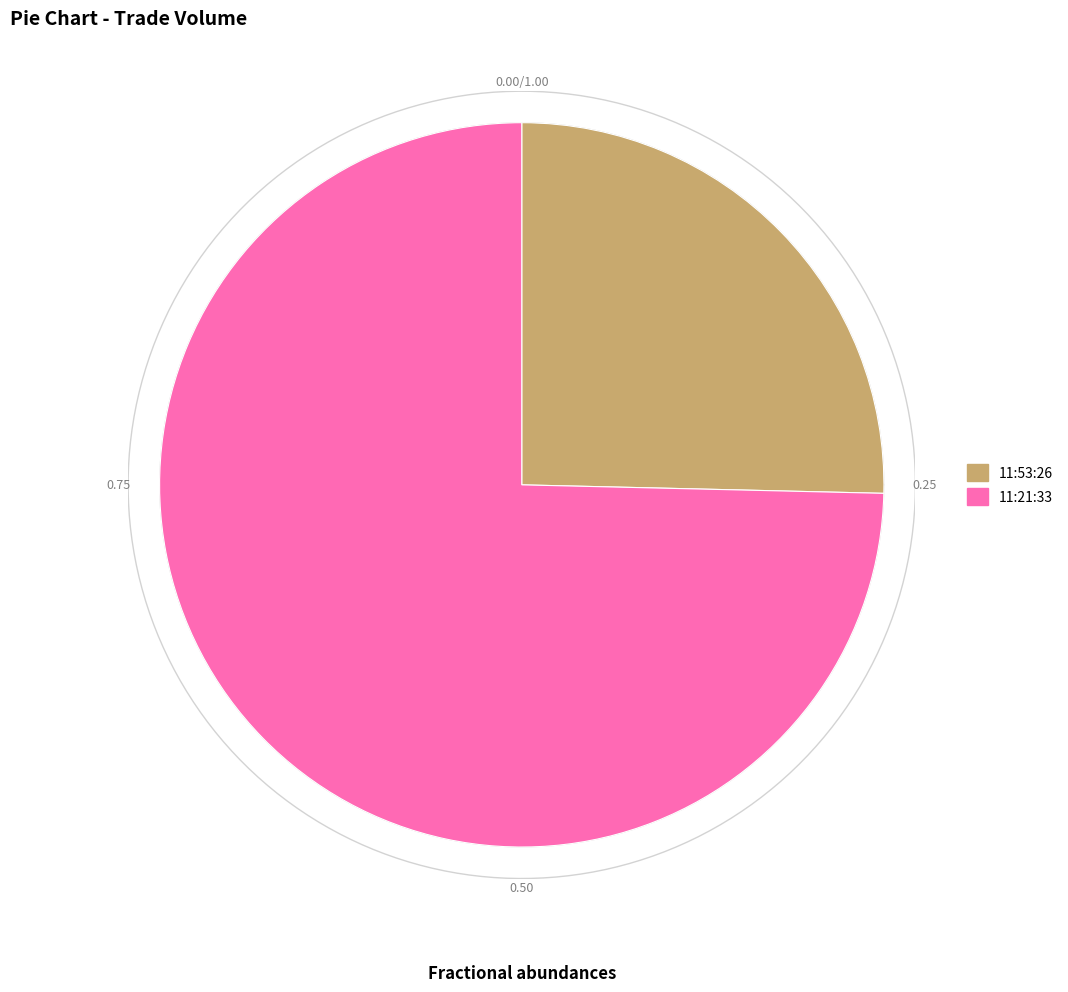

How many slices are in this pie chart?

2